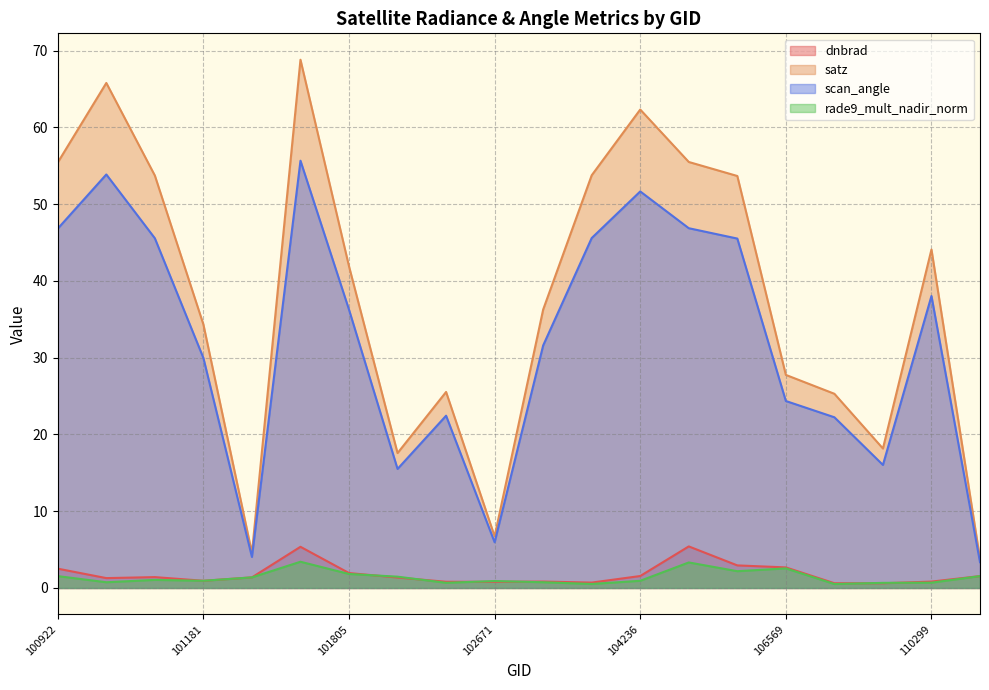

What are all the series names shown in the legend?

dnbrad, satz, scan_angle, rade9_mult_nadir_norm